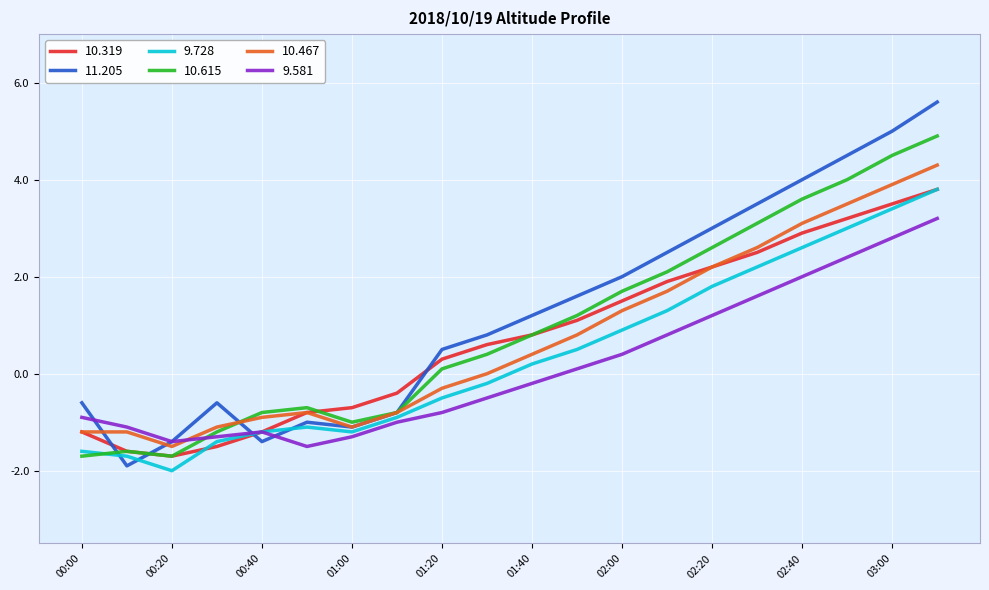

True or false: 9.728 and 10.467 cross at least once.

False